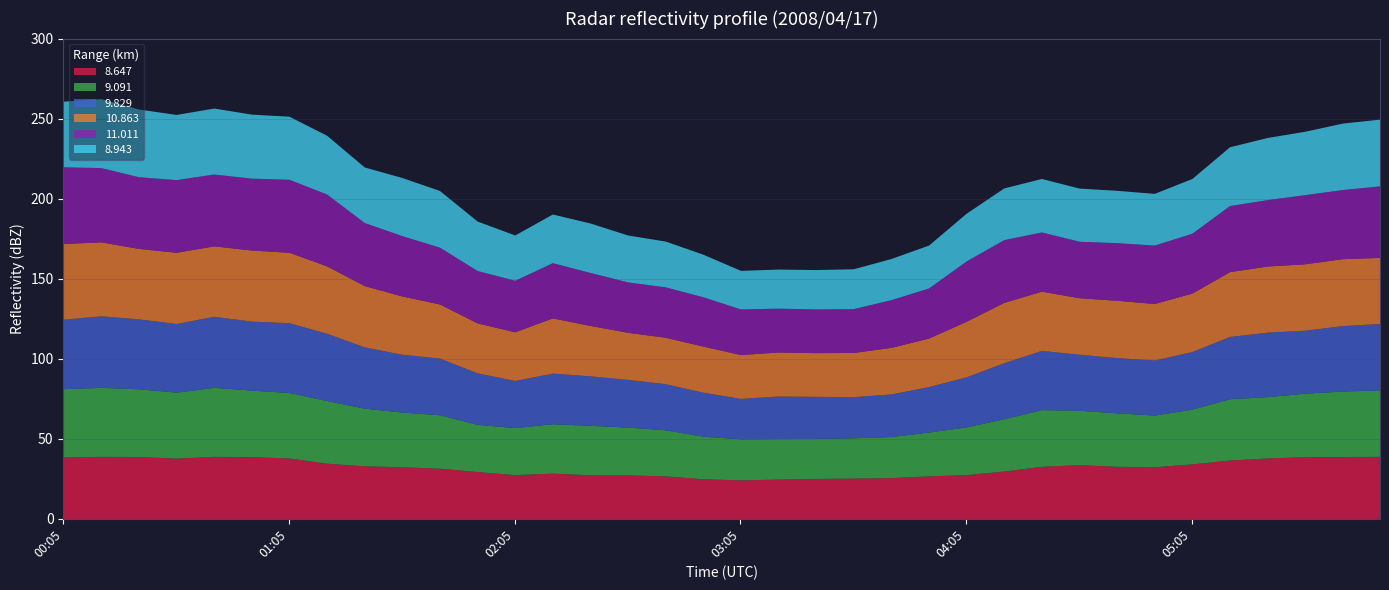

How many data points in 11.011 are less than 37?

17